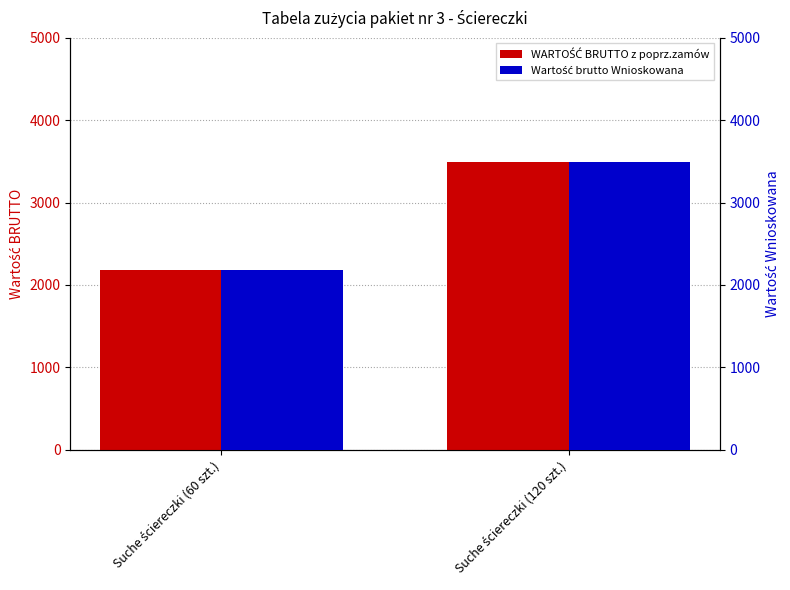

Between Suche ściereczki (60 szt.) and Suche ściereczki (120 szt.), which series saw the biggest shift?

WARTOŚĆ BRUTTO z poprz.zamów